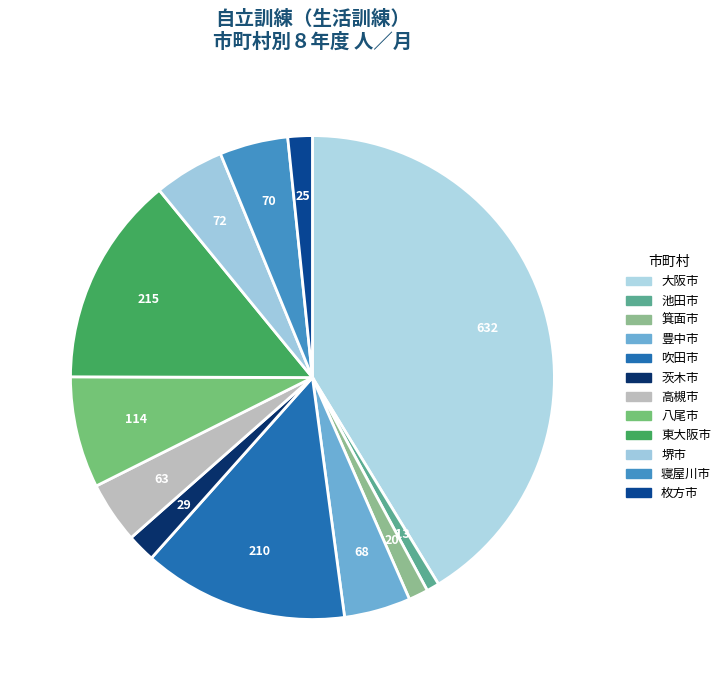

To the nearest percent, what percentage of the pie is 東大阪市?

14%